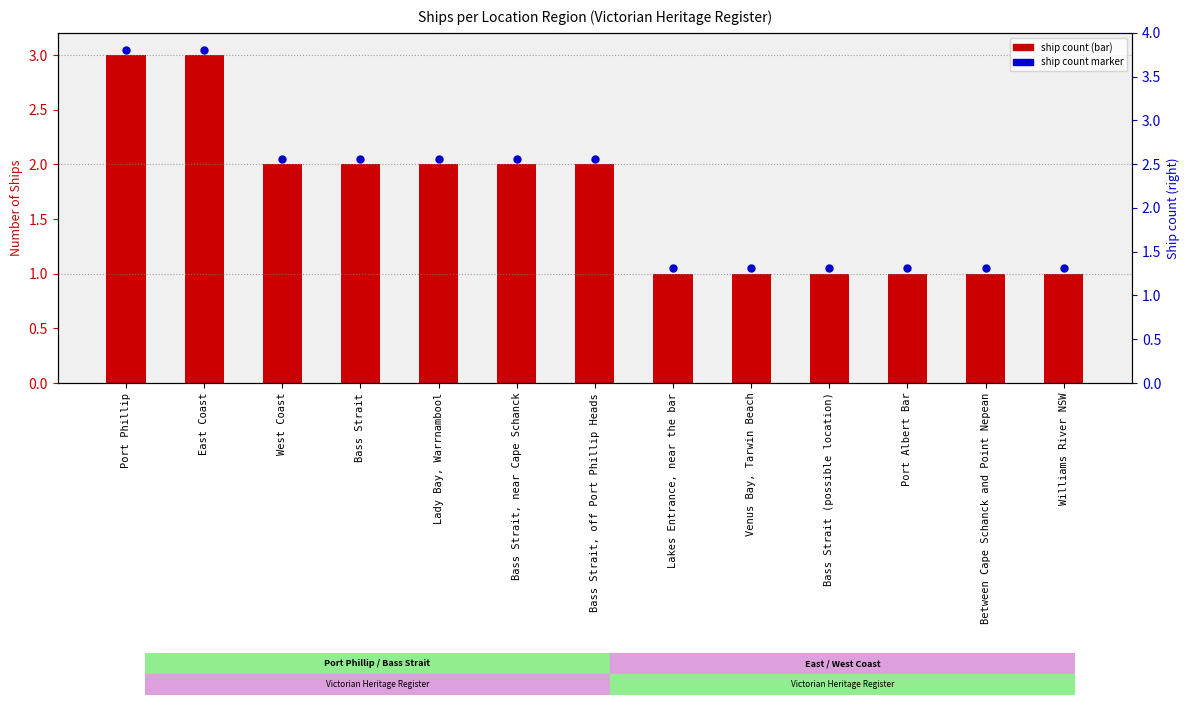

Which series has the widest spread of Y values?

Count